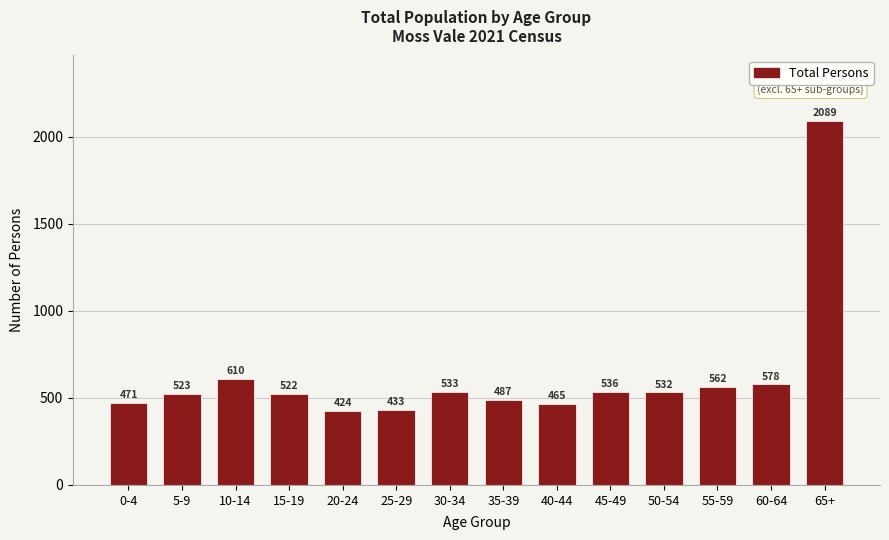

Reading left to right, list all the values displayed in this chart.

471	523	610	522	424	433	533	487	465	536	532	562	578	2089